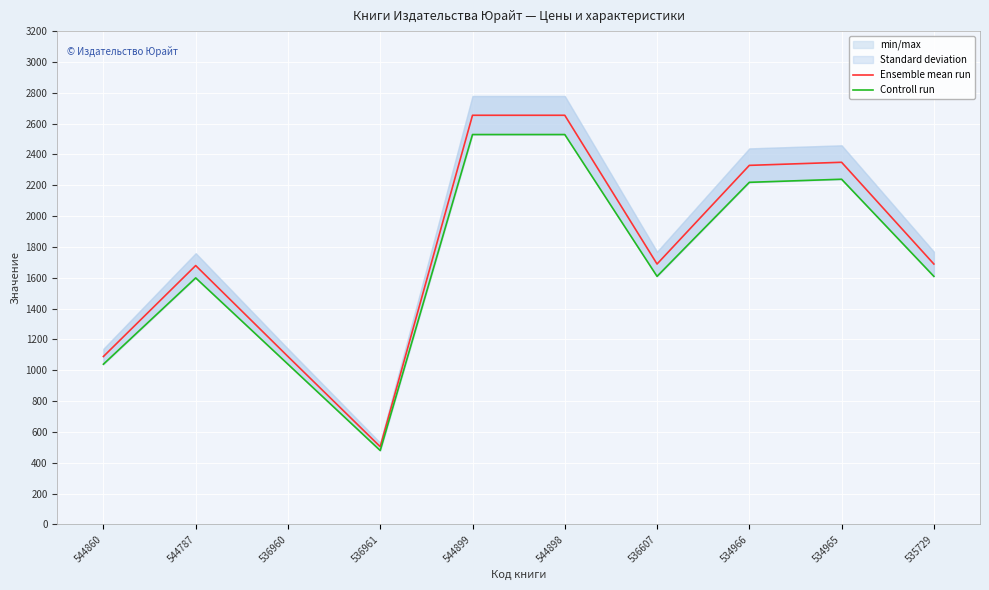

Rank the series by their average value, from lowest to highest.

Controll run, Ensemble mean run